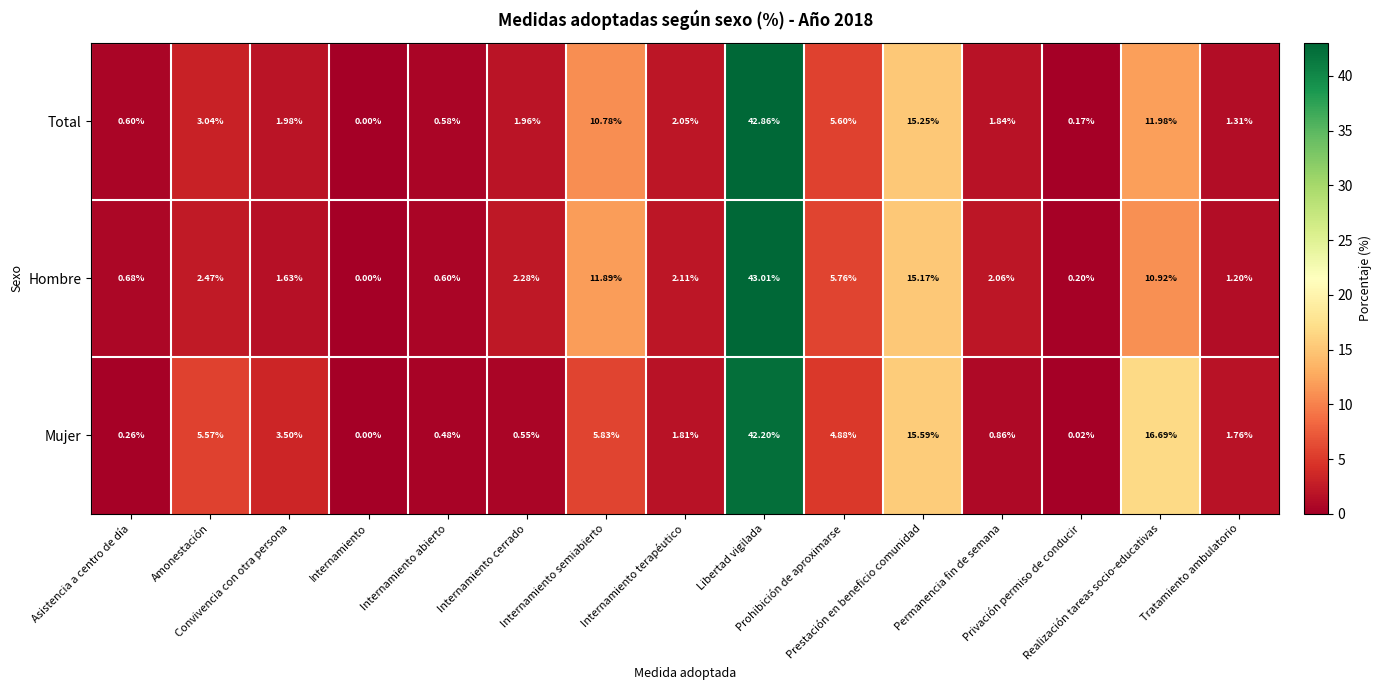

How many values in the Total series exceed 1?

11